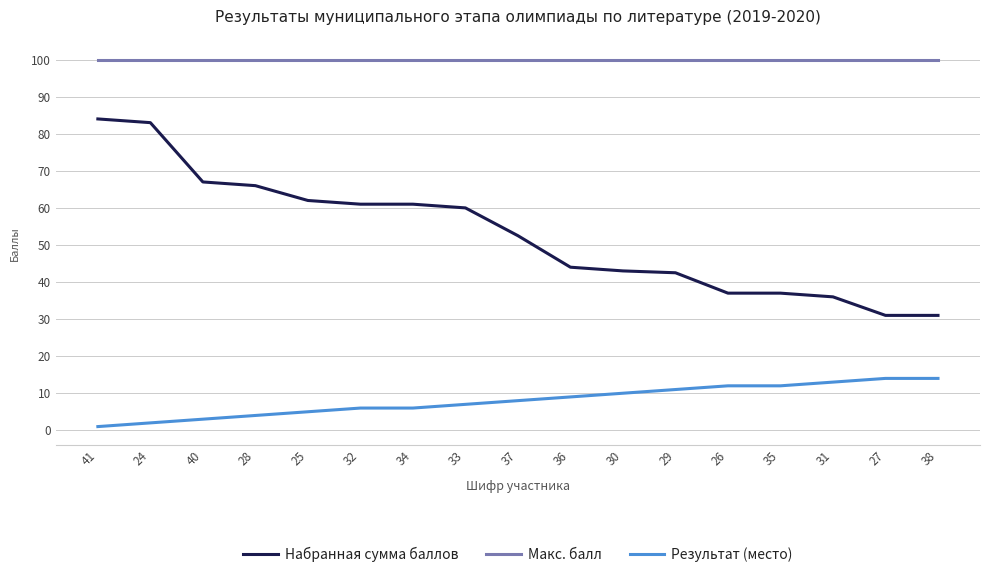

At how many categories does at least one series exceed 27?

17